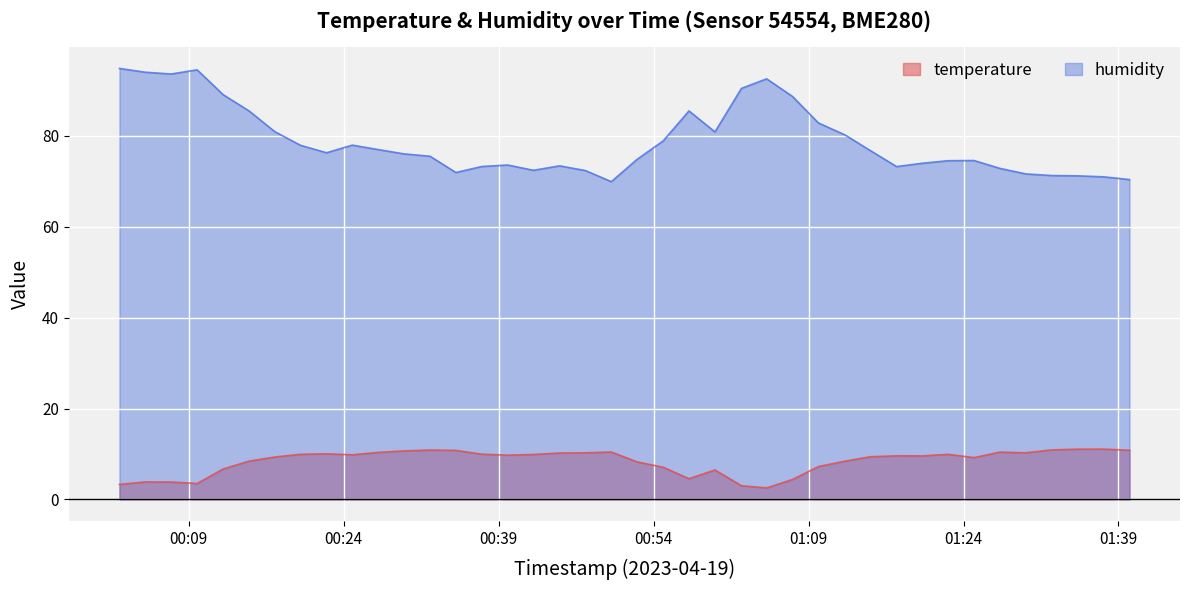

How many lines are shown in the chart?

2